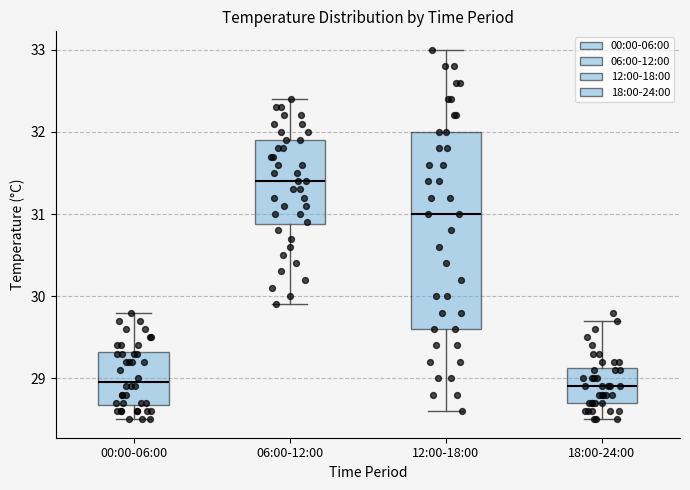

Which box's median line is the highest?

06:00-12:00